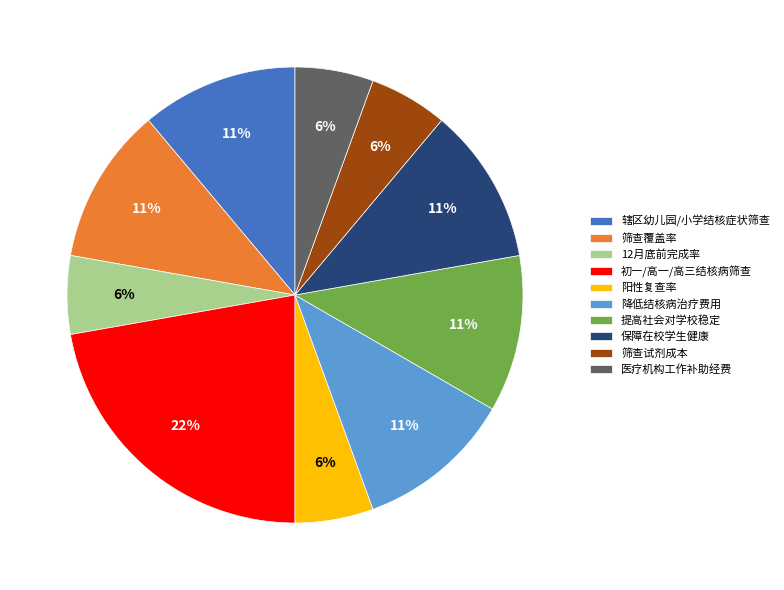

Does 辖区幼儿园/小学结核症状筛查 account for over 50% of the chart?

No